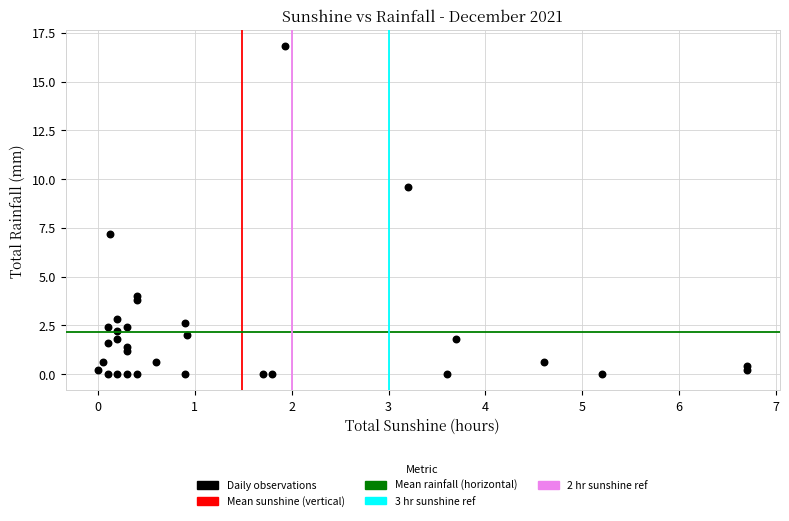

What is the range of Y values (max minus min)?

16.8